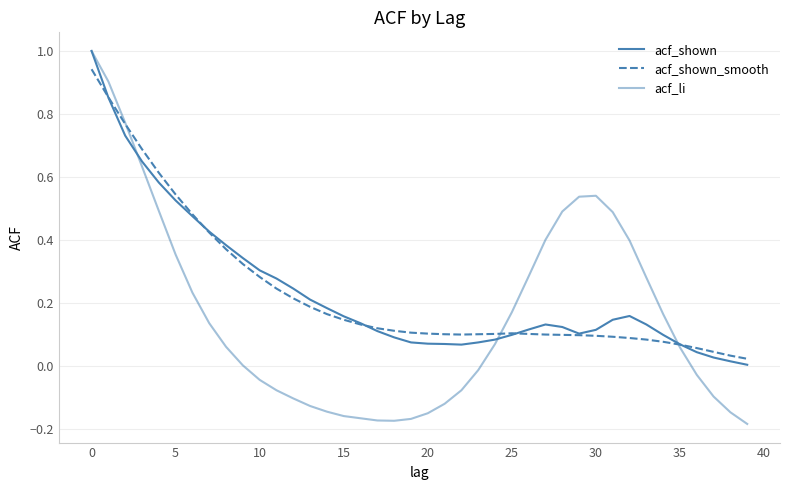

Is this an area chart (filled region under the line)?

No